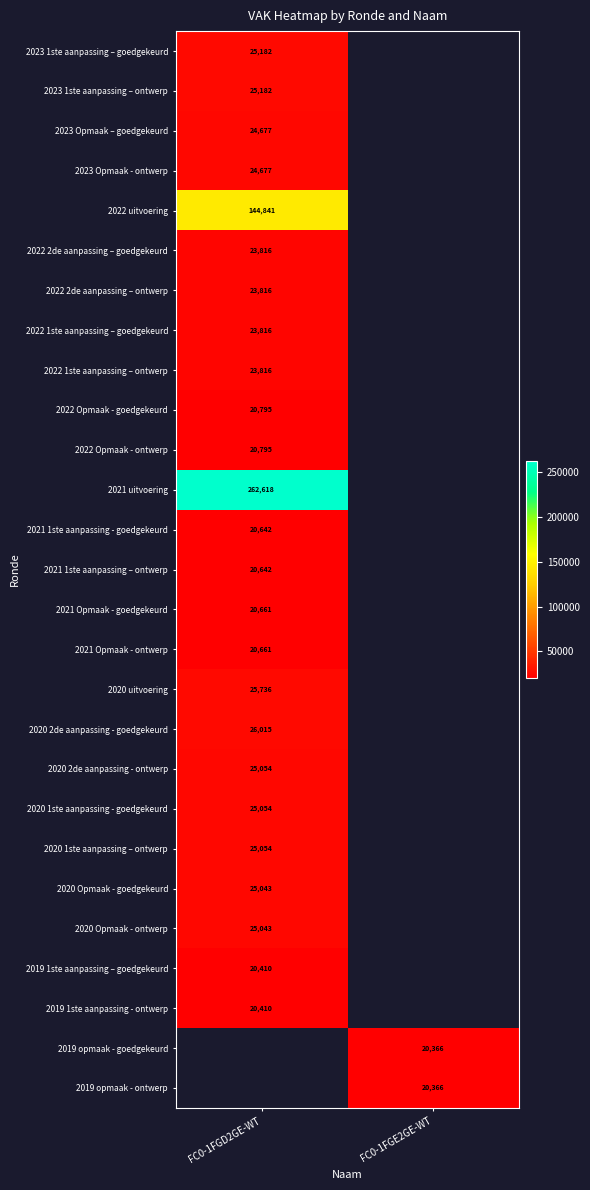

Is it true that 2021 1ste aanpassing – ontwerp equals 36363 at FC0-1FGD2GE-WT?

False